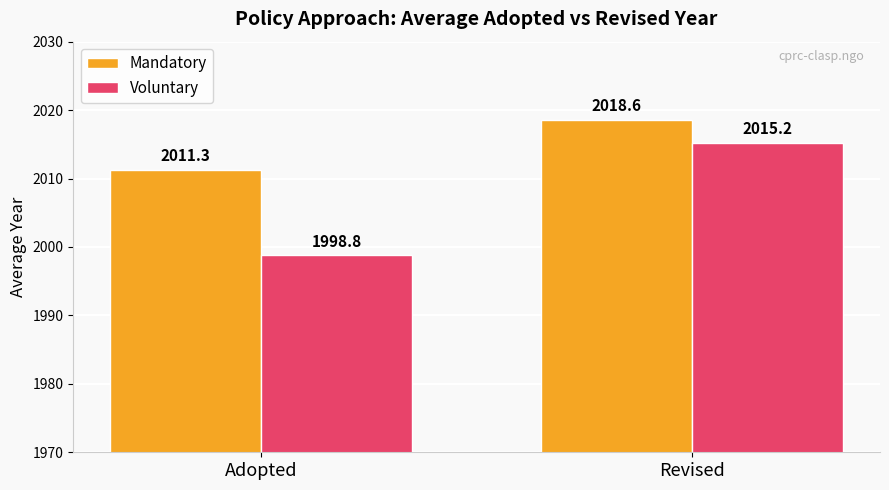

How many data points in Voluntary are less than 2015?

1